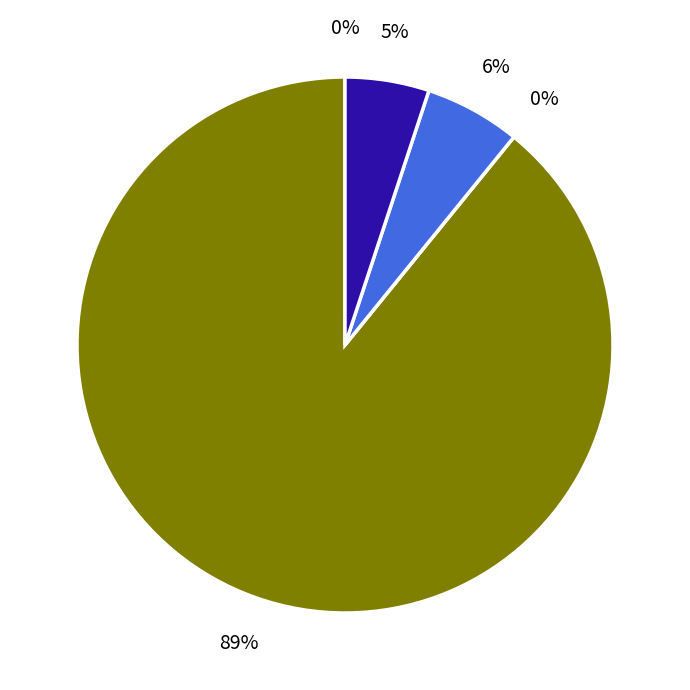

What percentage do 154802 and 41707 together represent?

89.1%